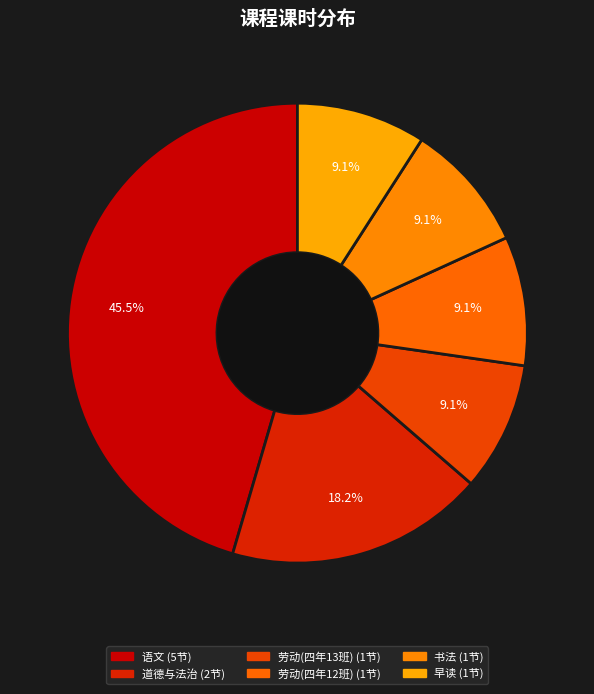

How many segments does this pie chart have?

6